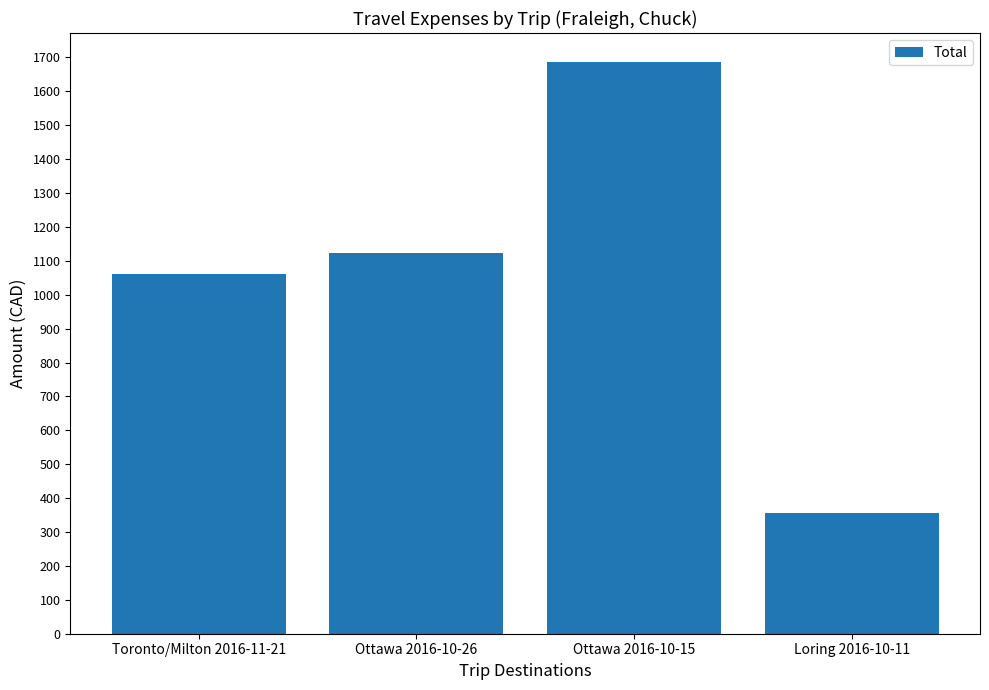

Approximately how many times larger is the value at Ottawa 2016-10-15 compared to Ottawa 2016-10-26?

1.5